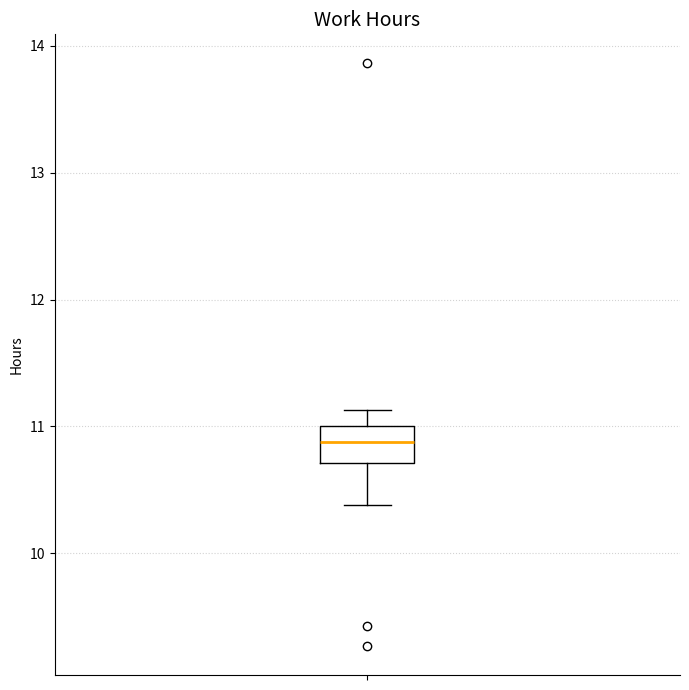

Read this box plot against the y-axis: the position of the median line, the range covered by the box, and the ends of both whiskers. The values are not printed on the chart, so give them approximately, as read against the axis.

median 10.9, box 10.7 to 11.0, whiskers 10.4 to 11.1